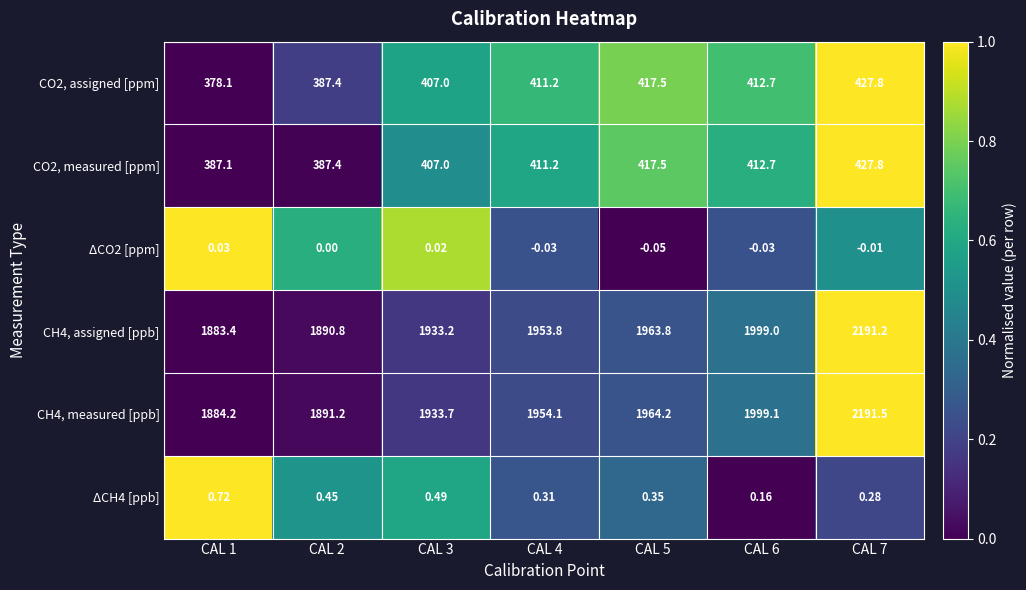

Which series has the largest total across all categories?

CH4, measured [ppb]